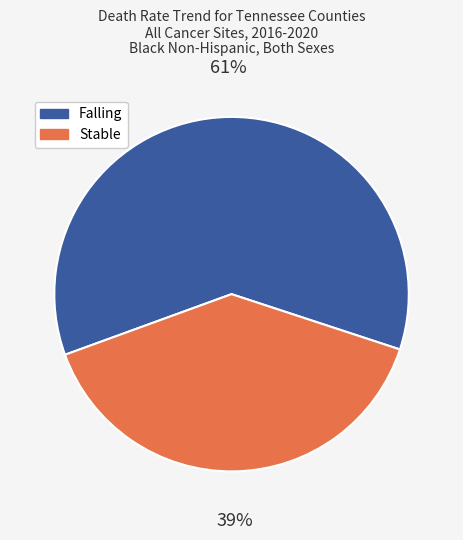

Is there a majority slice in this chart?

Yes